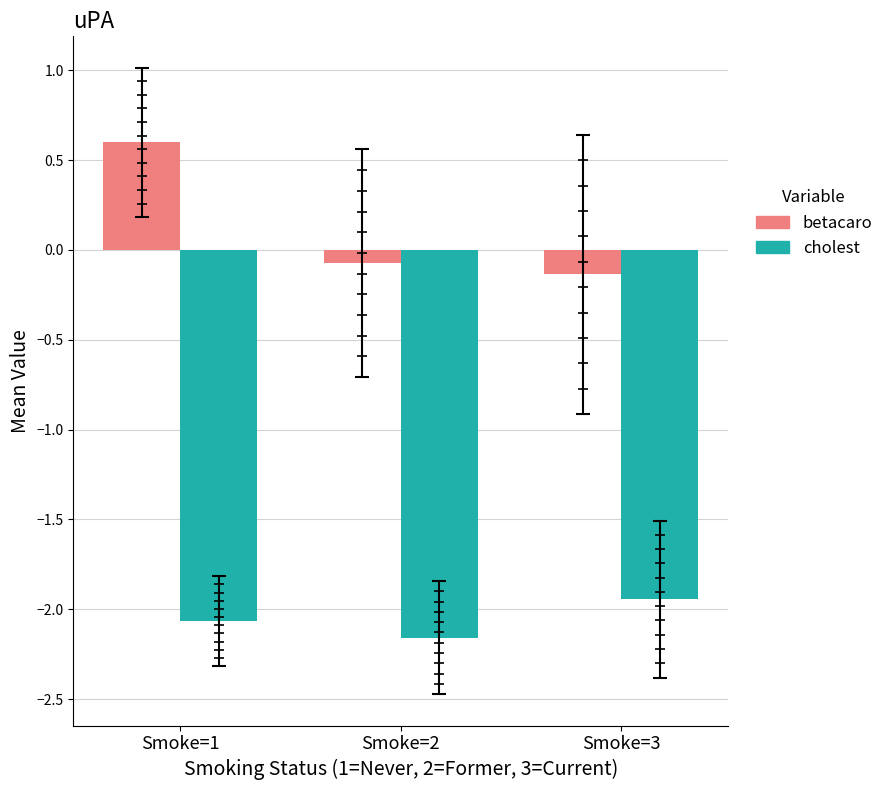

What are all the series names shown in the legend?

betacaro, cholest